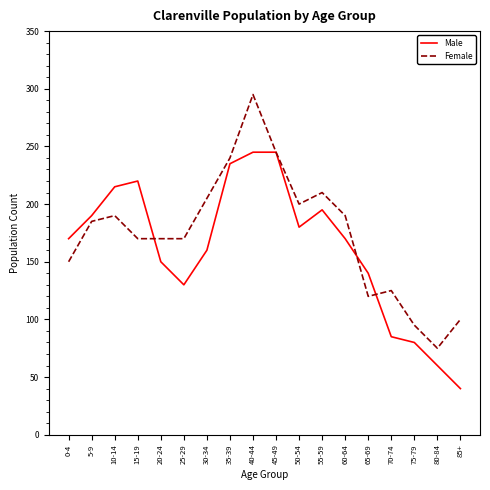

Reading right to left, transcribe all the data shown in this chart.

Male: 40	60	80	85	140	170	195	180	245	245	235	160	130	150	220	215	190	170
Female: 100	75	95	125	120	190	210	200	245	295	240	205	170	170	170	190	185	150